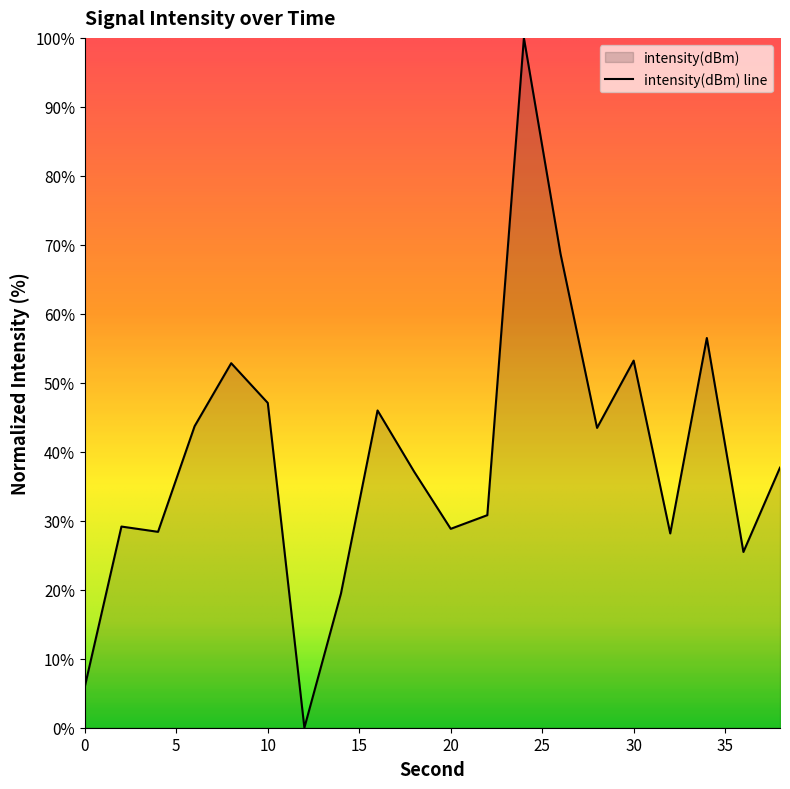

How many series are shown in this chart?

1